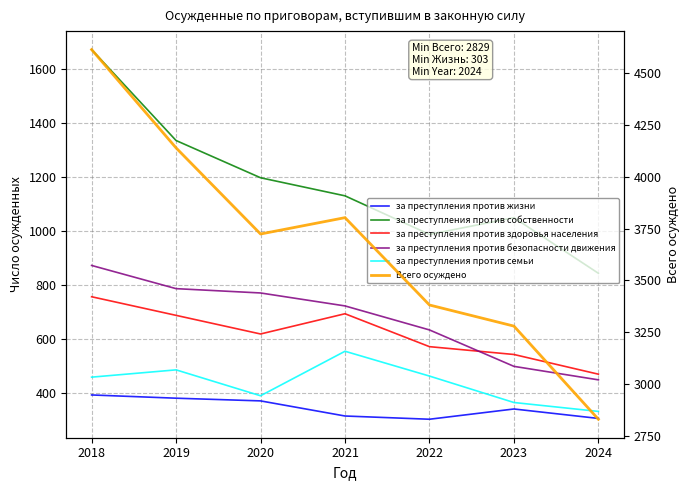

Which category has the lowest value across all series?

2022